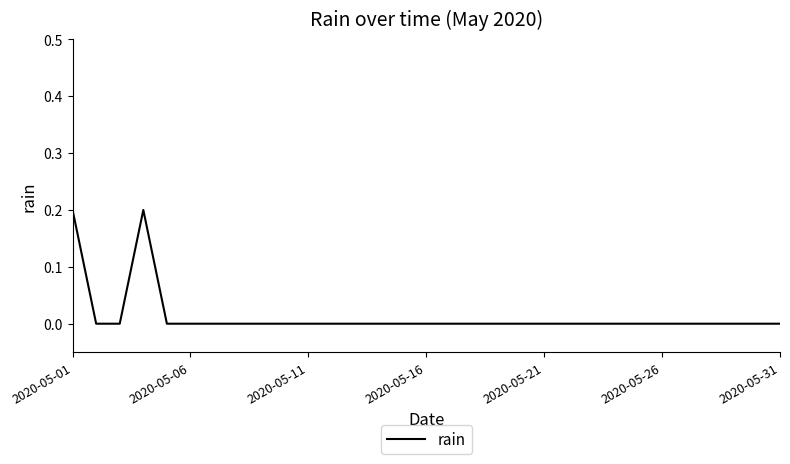

Does the chart have visible grid lines?

No